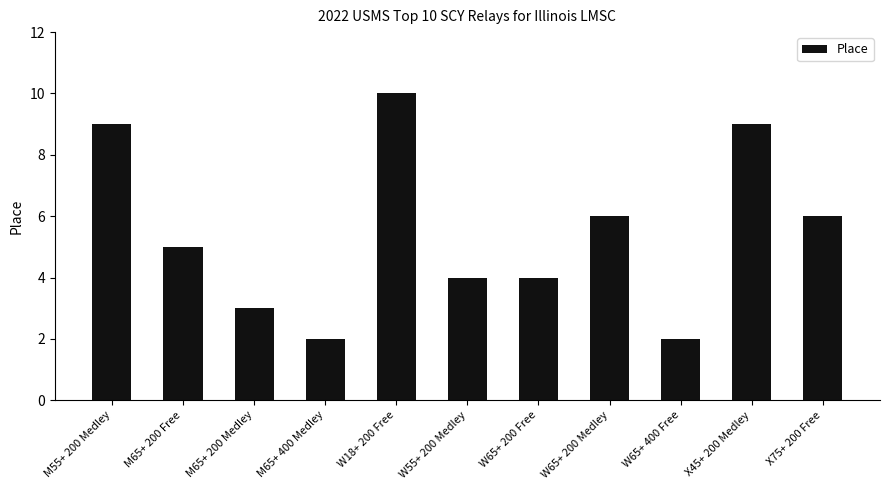

What is the label of the 9th bar from the right?

M65+ 200 Medley